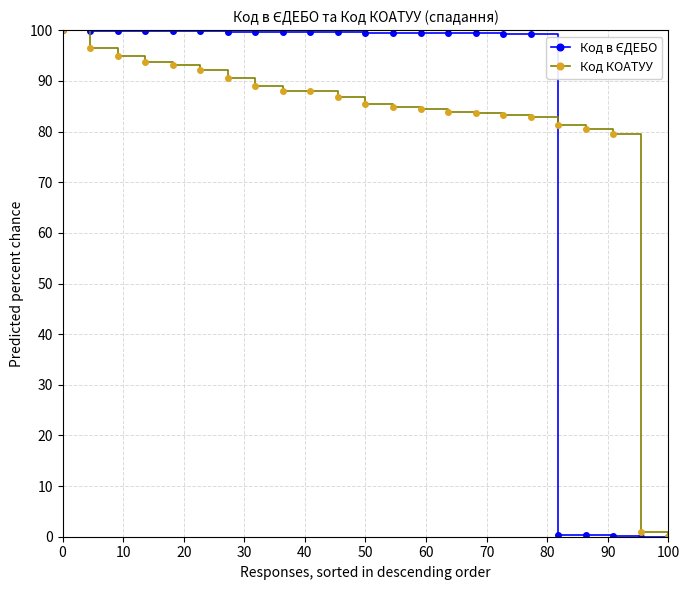

At how many categories does at least one series exceed 46?

21